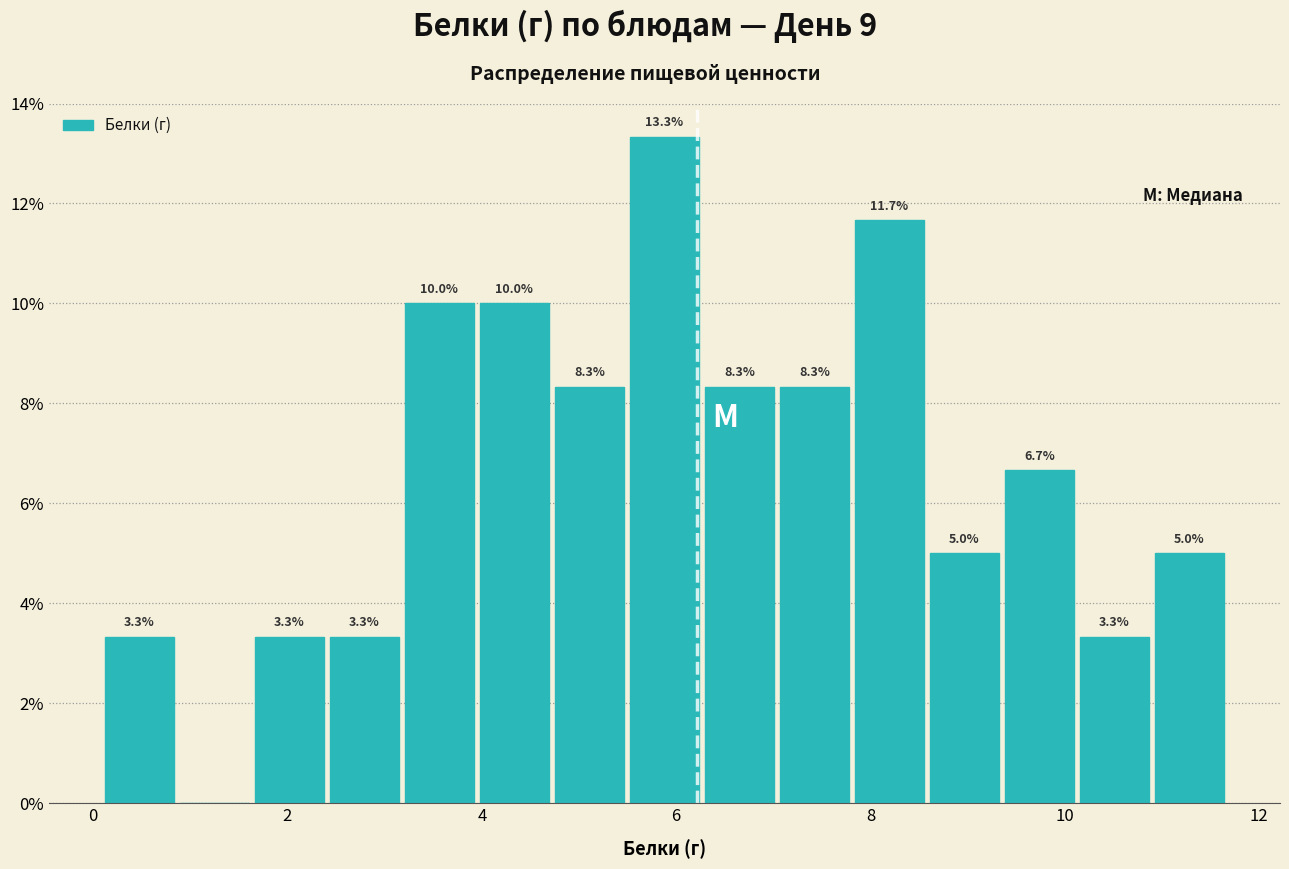

Read against the x-axis, roughly where is the centre of the tallest bar?

5.8